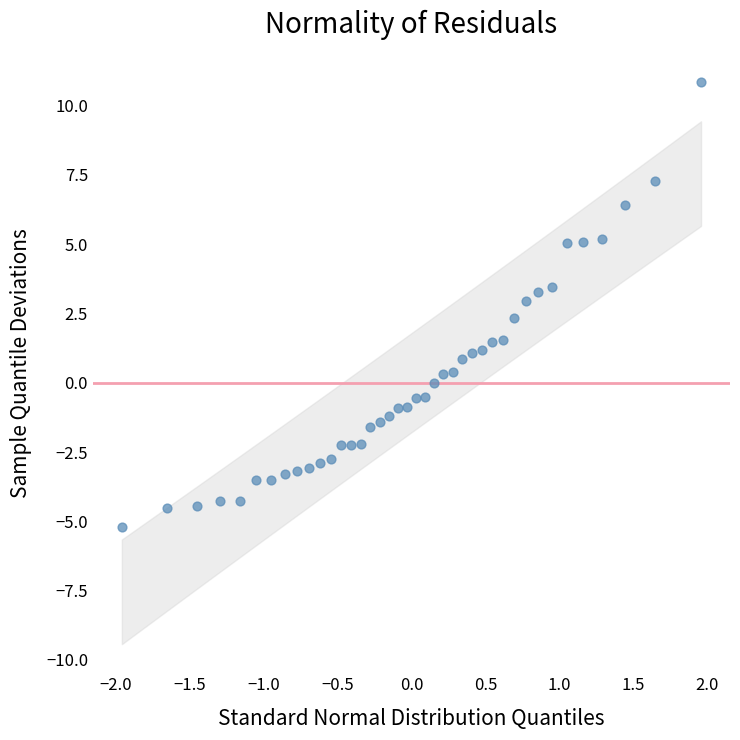

What is the range of Y values (max minus min)?

16.1